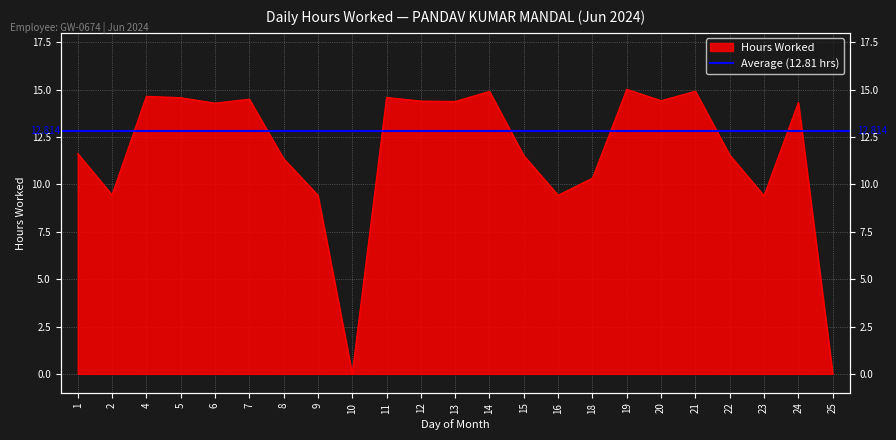

True or false: the data shows 13.8 at 23.

False